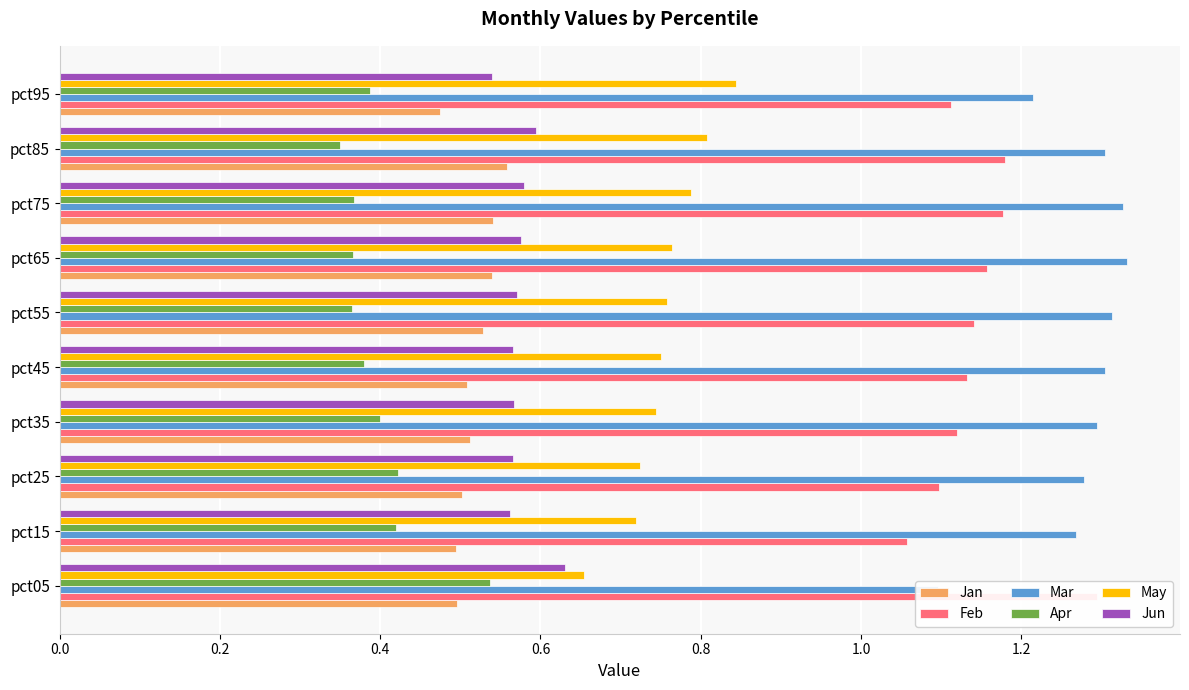

Between pct45 and pct25, which is larger?

pct45